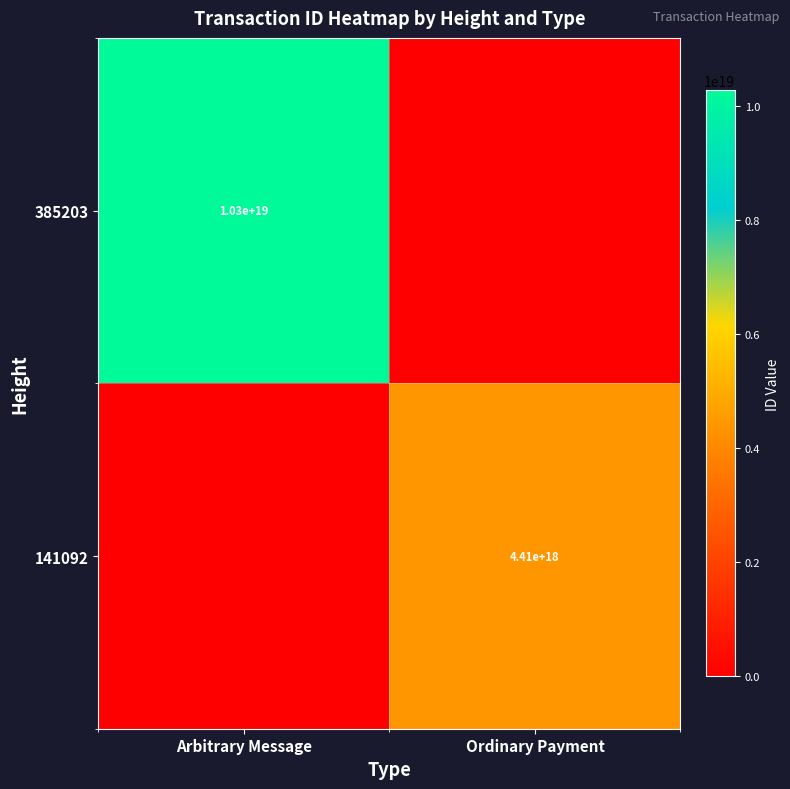

The value of 141092 at Ordinary Payment is 4410000000000000000. True or false?

True